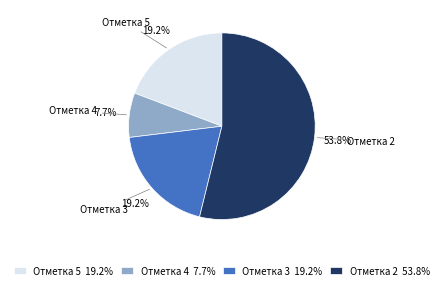

Combined, do Отметка 2 and Отметка 3 account for over 50%?

Yes